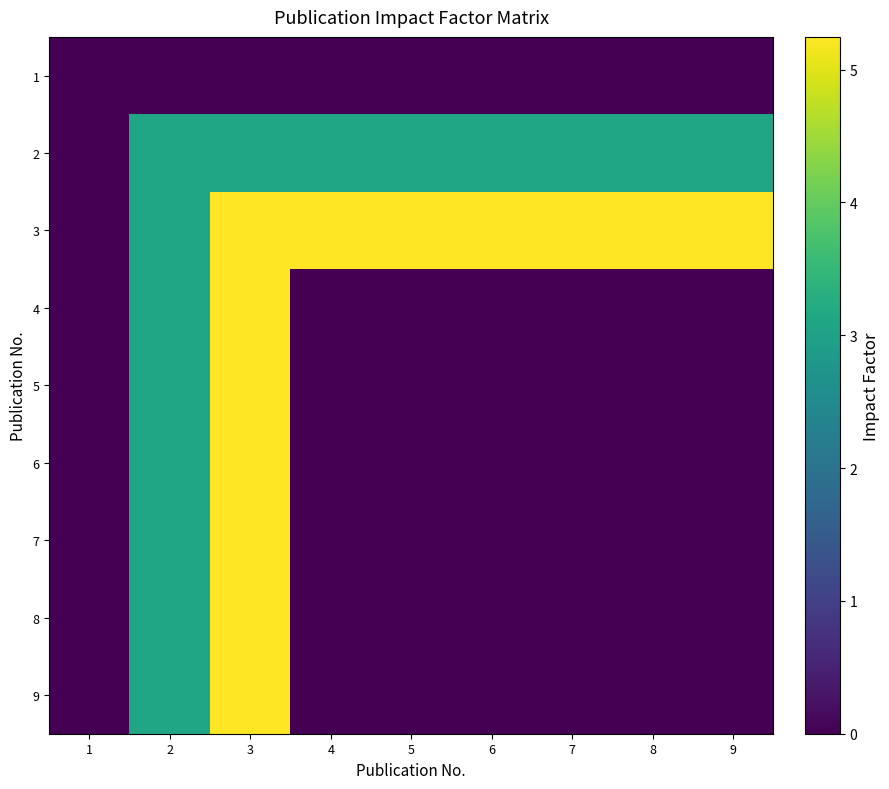

How many distinct data groups are displayed?

9